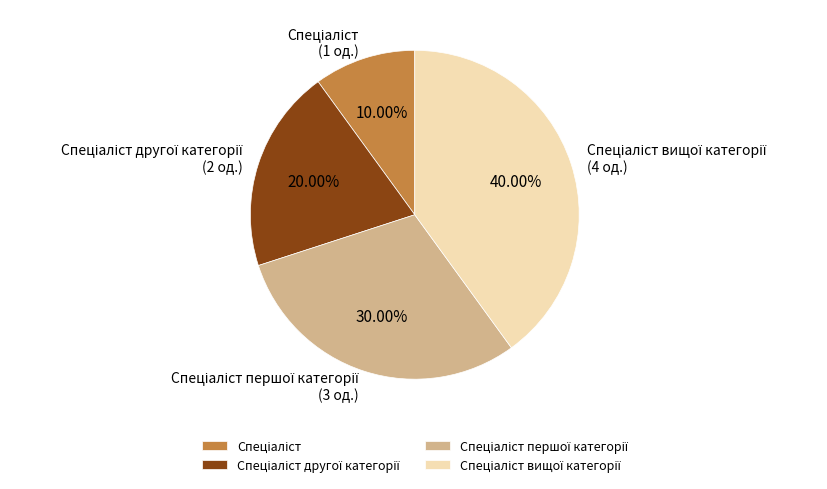

Is there a majority slice in this chart?

No